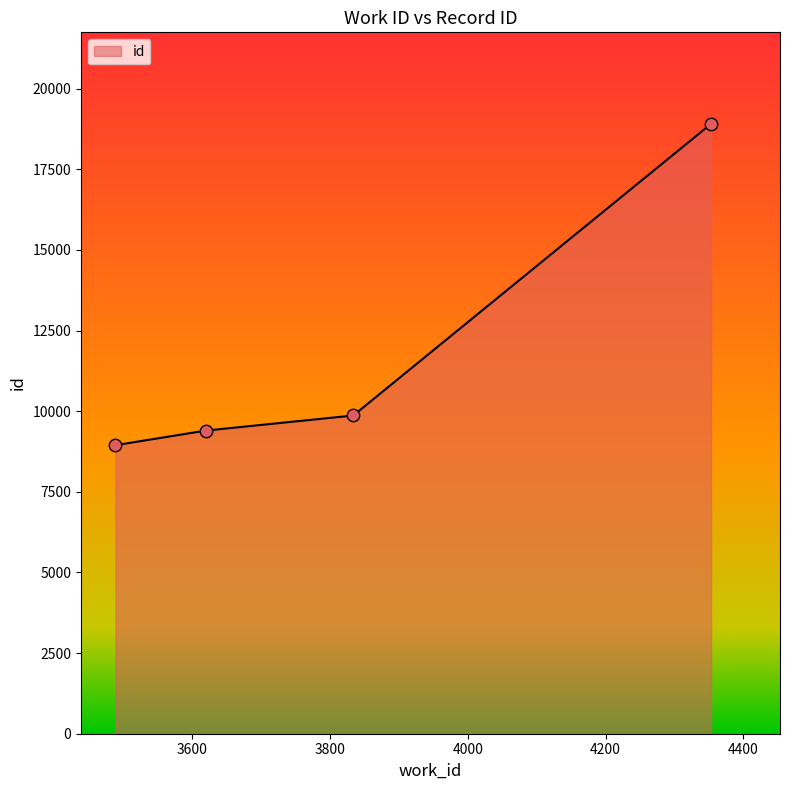

What is the greatest value displayed?

18909